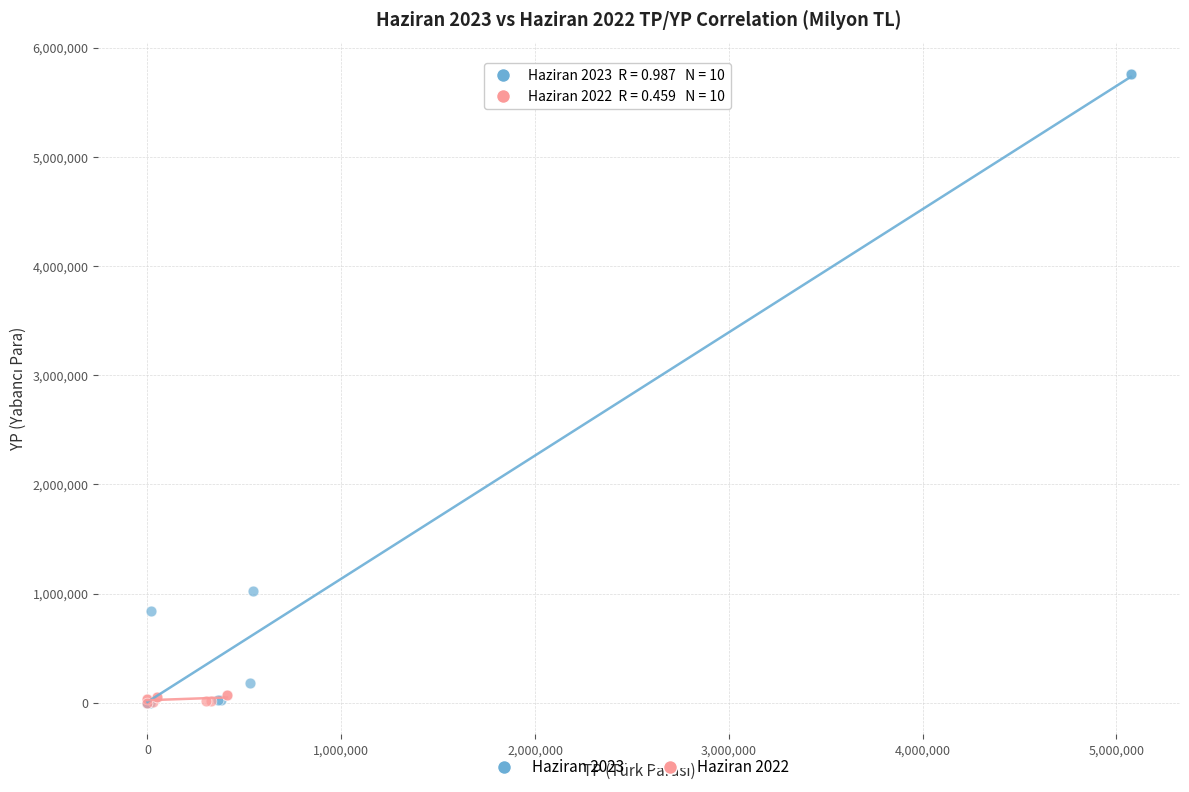

Which series contains the highest Y value?

Haziran 2023